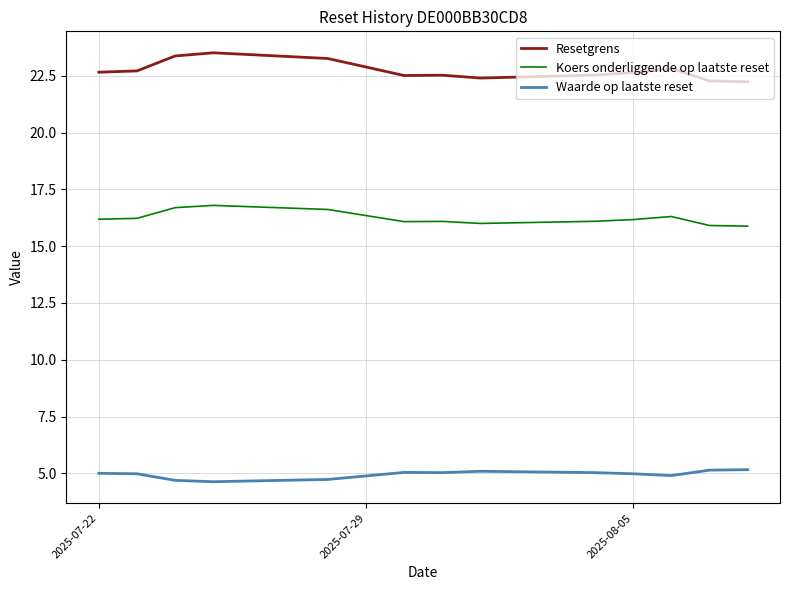

Rank the series by their maximum value, from lowest to highest.

Waarde op laatste reset, Koers onderliggende op laatste reset, Resetgrens